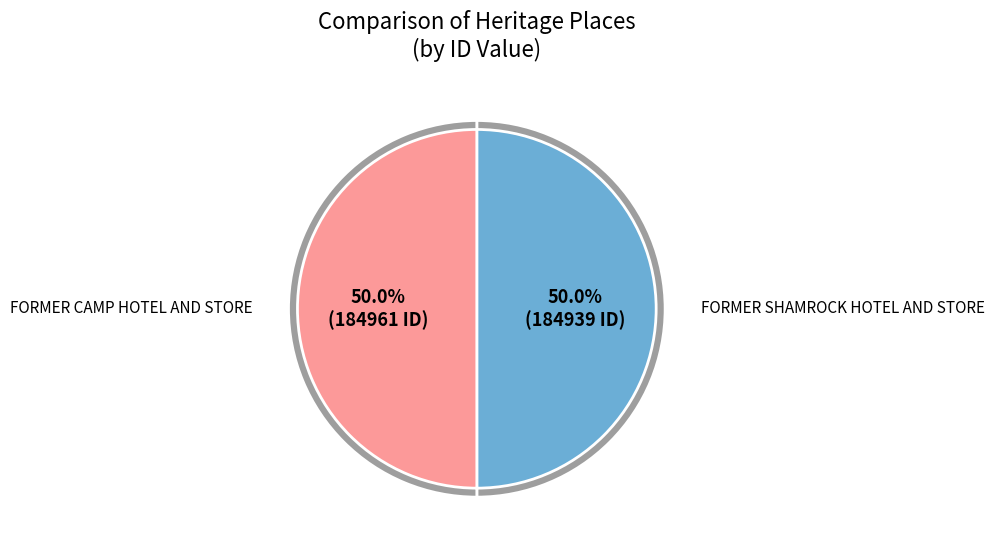

To the nearest percent, what portion does FORMER SHAMROCK HOTEL AND STORE represent?

50%